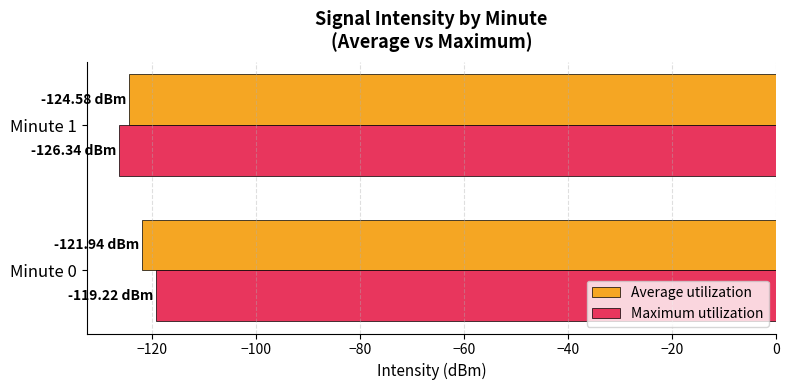

At which category is the sum across all series the highest?

Minute 0